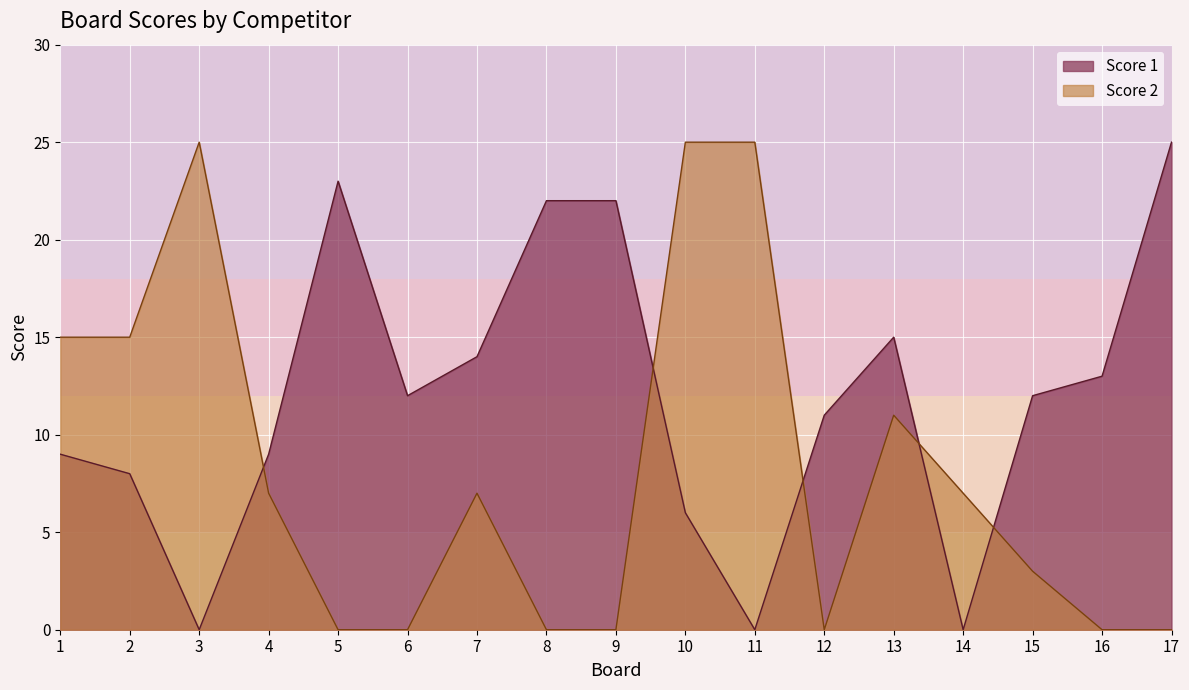

What is the difference between the Score 1 values at 1 and 11?

9